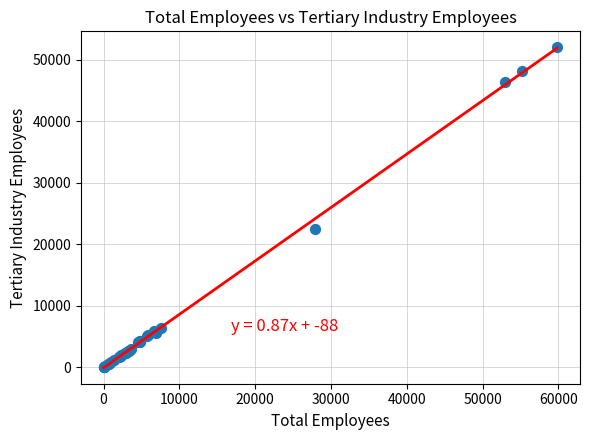

What Y value in the scatter plot is closest to 26025?

22444